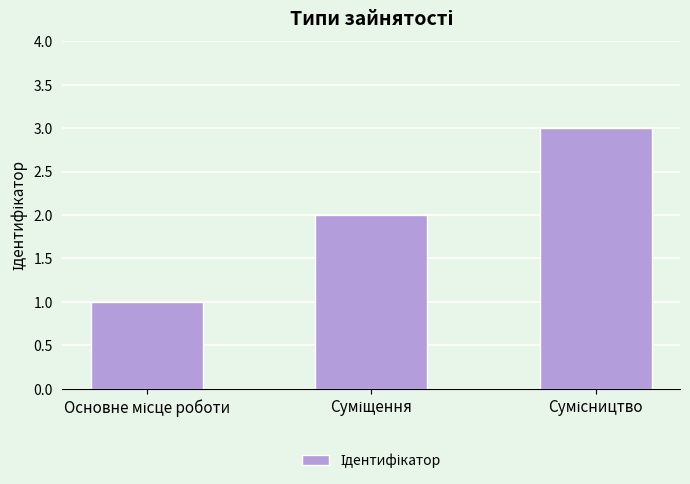

What is the maximum value shown in the chart?

3